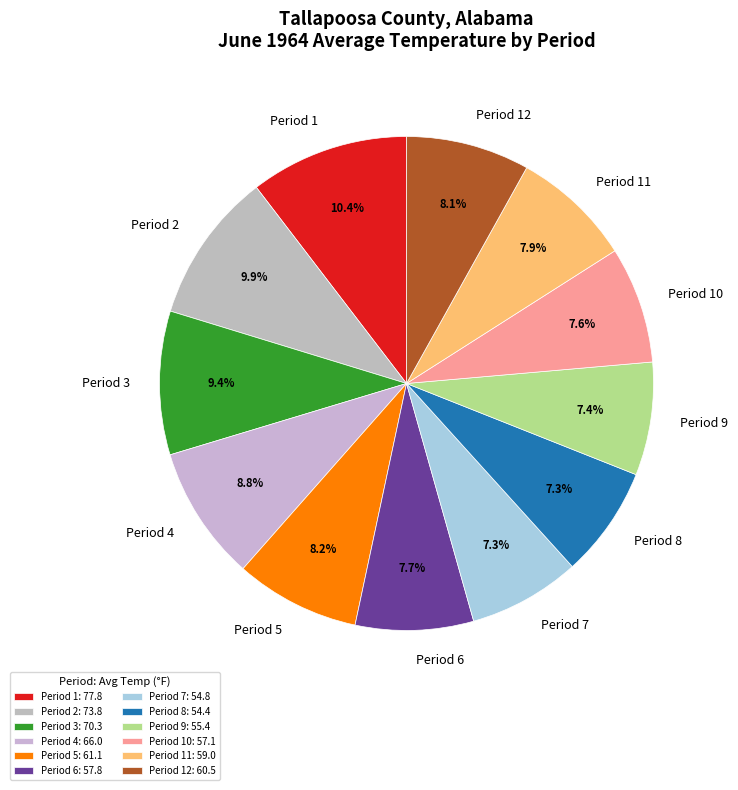

Do Period 8 and Period 1 together represent more than half of the pie?

No